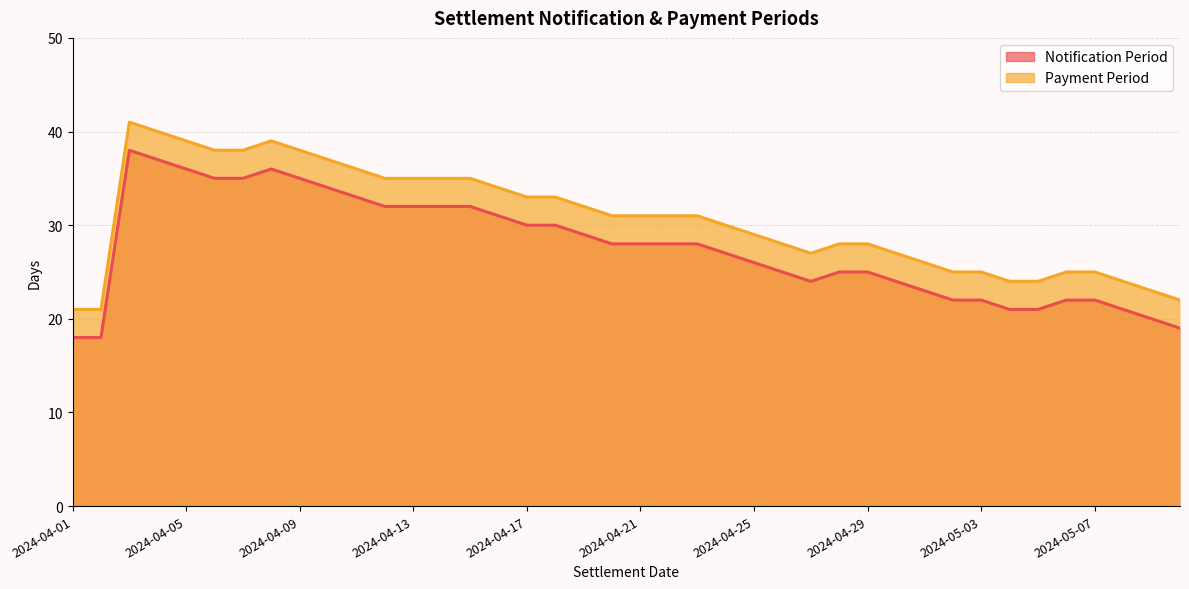

Reading left to right, transcribe all the data shown in this chart.

Notification Period: 18	18	38	37	36	35	35	36	35	34	33	32	32	32	32	31	30	30	29	28	28	28	28	27	26	25	24	25	25	24	23	22	22	21	21	22	22	21	20	19
Payment Period: 21	21	41	40	39	38	38	39	38	37	36	35	35	35	35	34	33	33	32	31	31	31	31	30	29	28	27	28	28	27	26	25	25	24	24	25	25	24	23	22